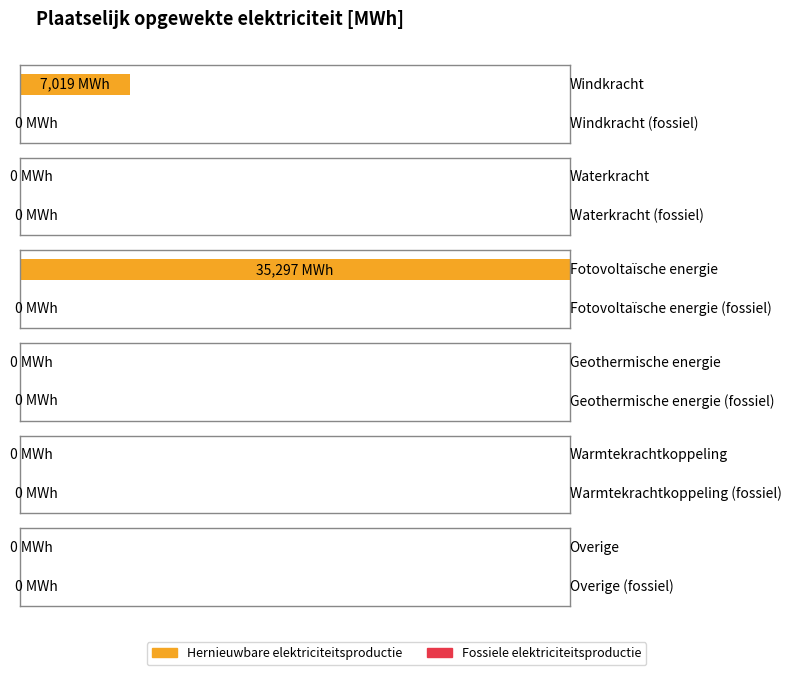

What is the average value of the Hernieuwbare elektriciteitsproductie series?

7052.7